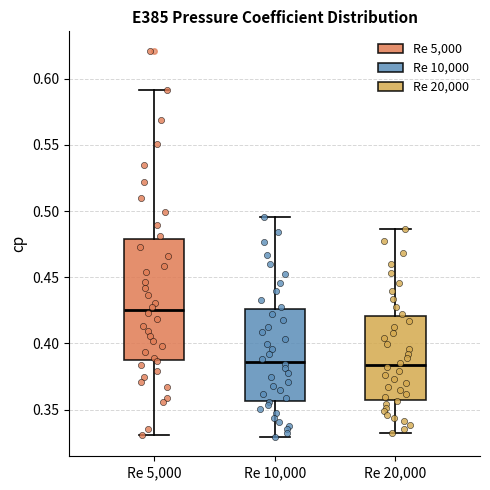

Reading left to right, transcribe this box plot: for each box, give where its median line is, the range the box spans, and where its two whiskers end, as read against the y-axis. The values are not printed on the chart, so give them approximately, as read against the axis.

Re 5,000: median 0.425, box 0.385 to 0.480, whiskers 0.330 to 0.590
Re 10,000: median 0.385, box 0.355 to 0.425, whiskers 0.330 to 0.495
Re 20,000: median 0.385, box 0.355 to 0.420, whiskers 0.335 to 0.485